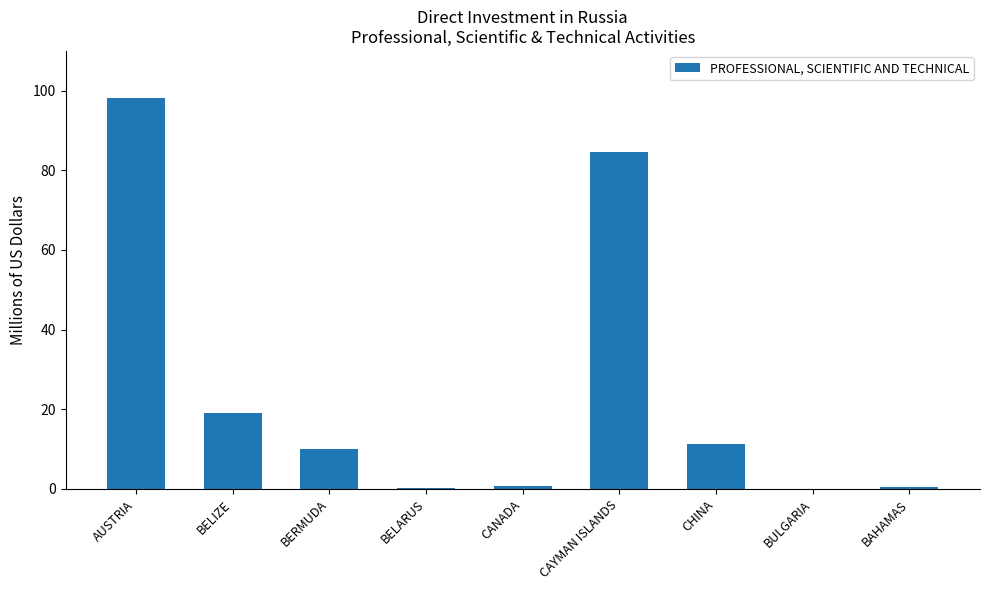

What is the sum of the values at CANADA and AUSTRIA?

99.0